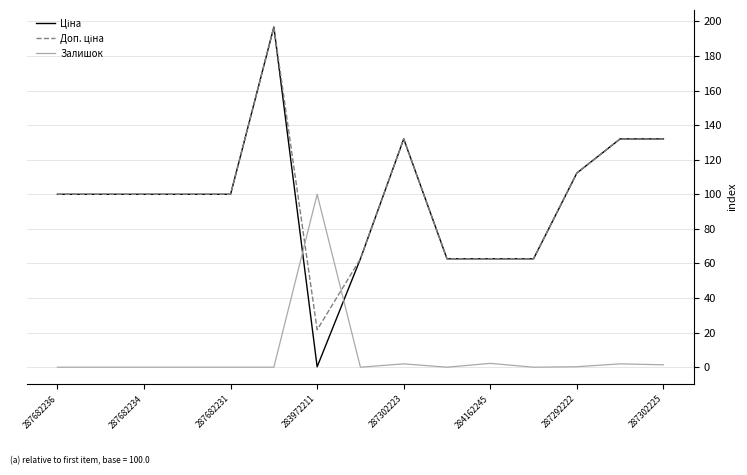

What is the greatest value displayed?

196.7